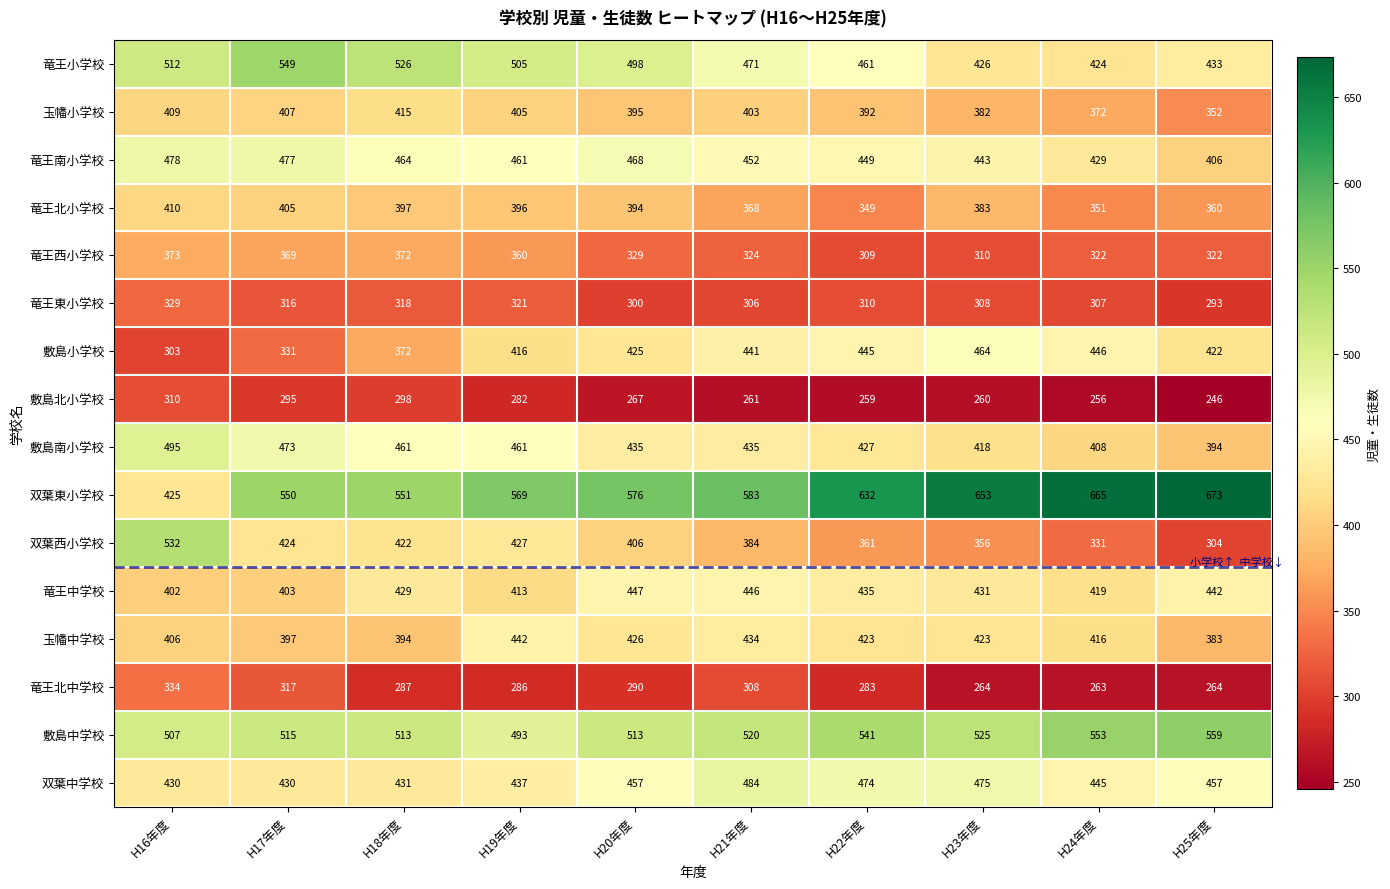

Is the value of 竜王北小学校 at H25年度 greater than the value of 竜王中学校 at H20年度?

No